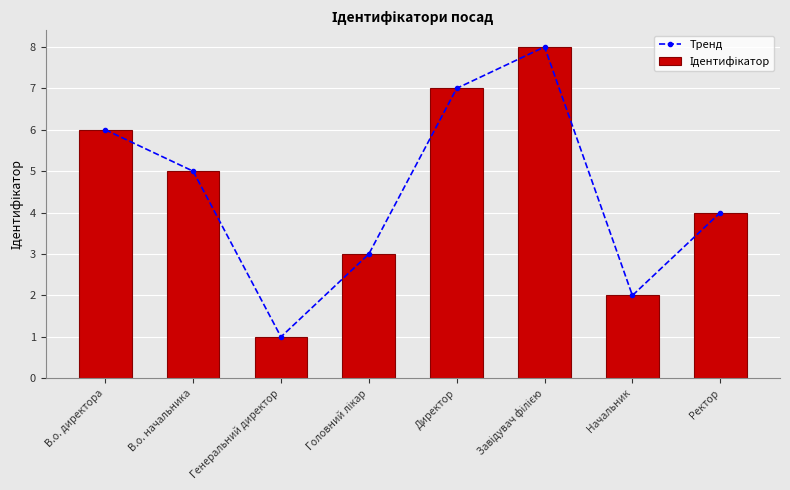

What is the approximate value of Ідентифікатор at Директор?

7